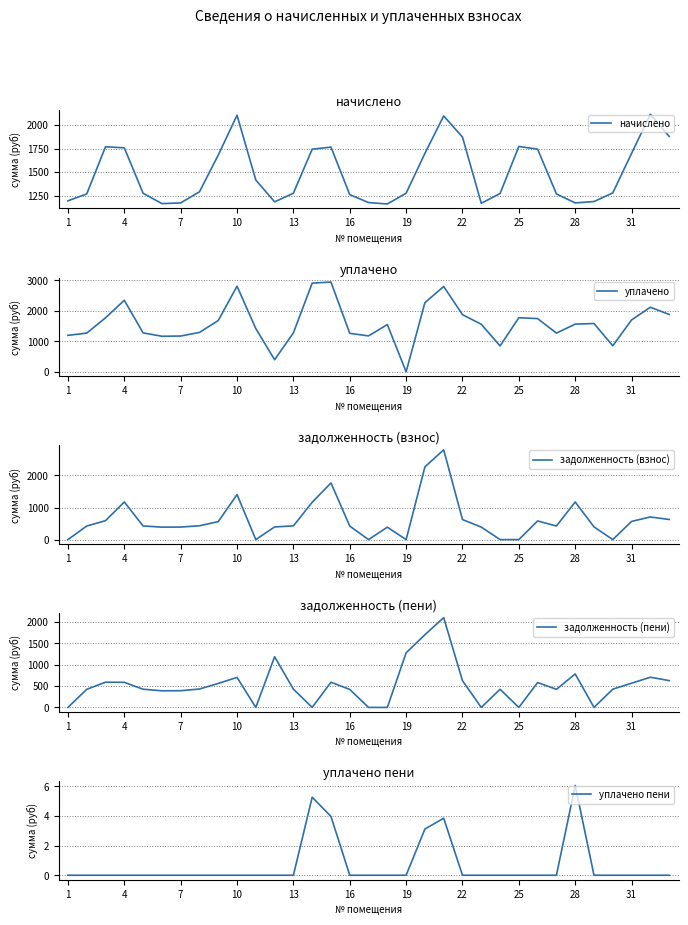

What is the minimum value for начислено?

1161.4